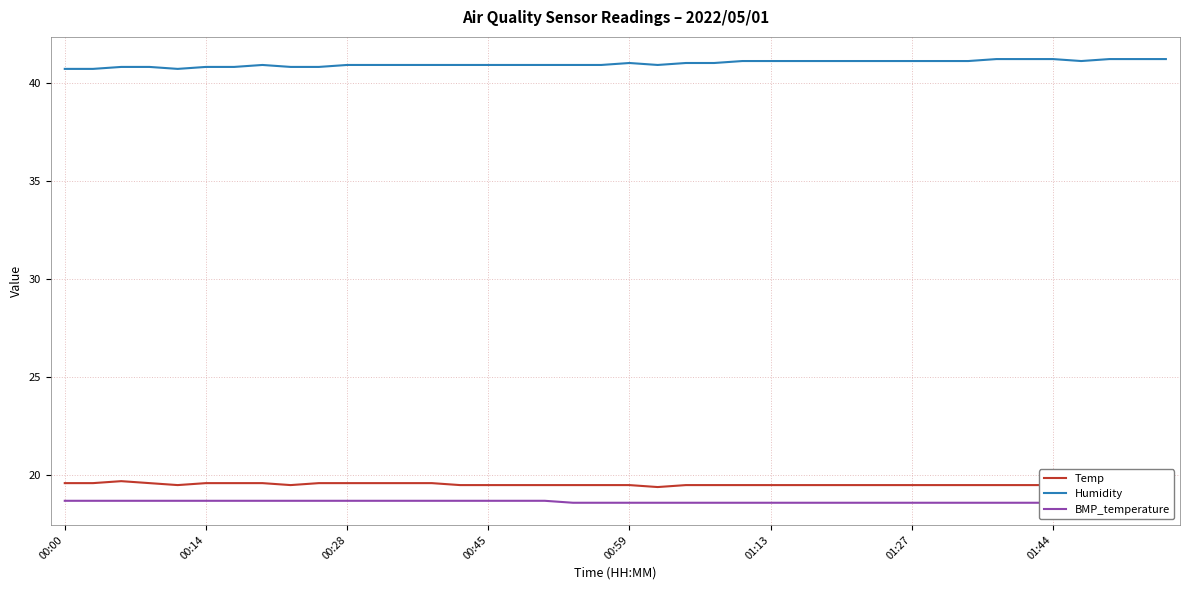

Does the chart display data point markers on the line(s)?

No